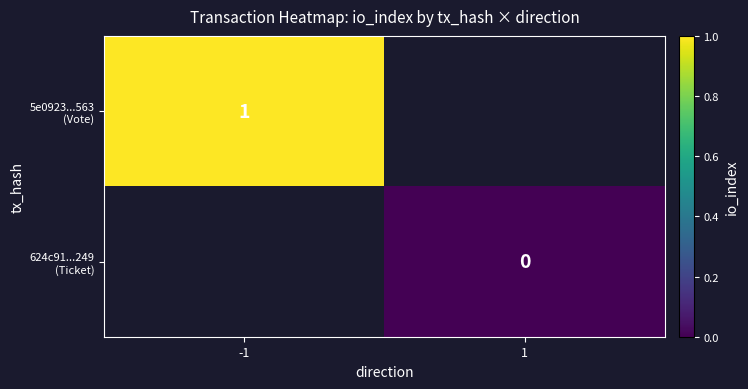

What is the greatest value displayed?

1.0